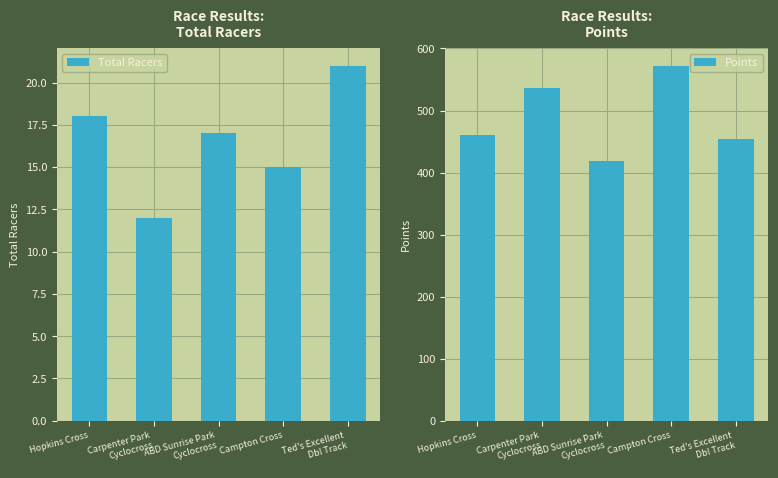

What are all the series names shown in the legend?

Total Racers, Points